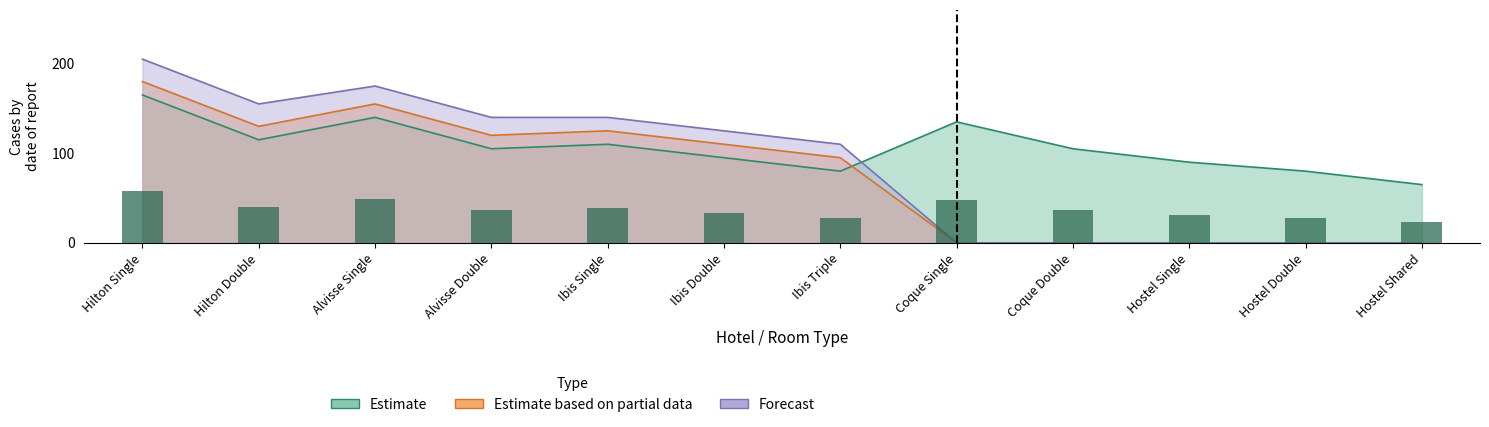

List the series in order of their peak value, lowest first.

Estimate, Estimate based on partial data, Forecast